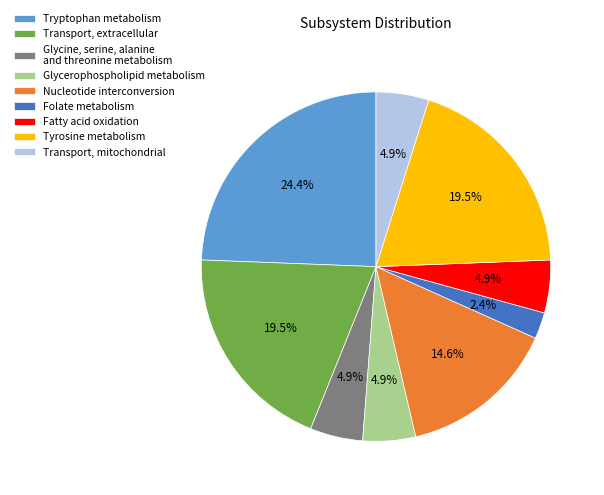

To the nearest percent, what is the difference between the largest and smallest slice percentages?

22%